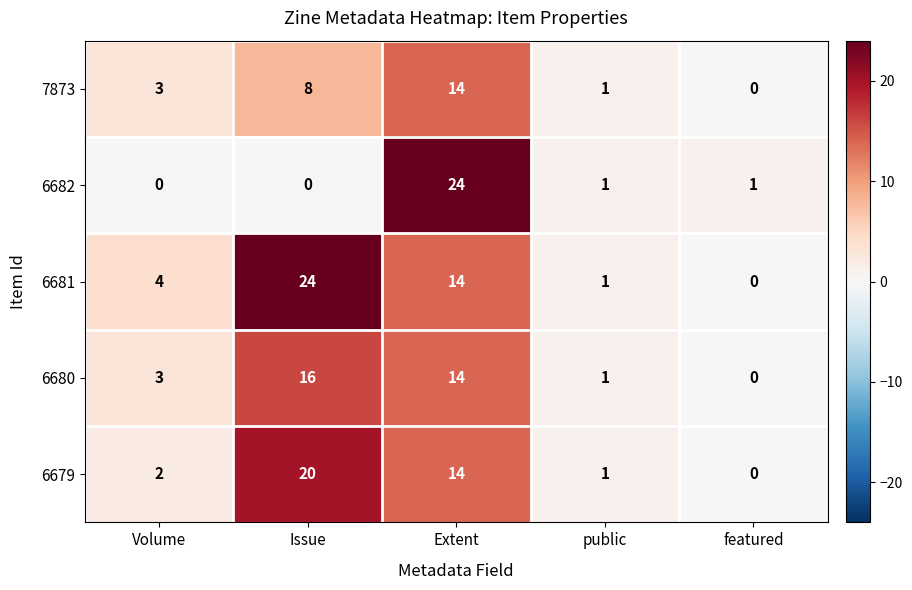

The value of 6680 at public is 1. True or false?

True